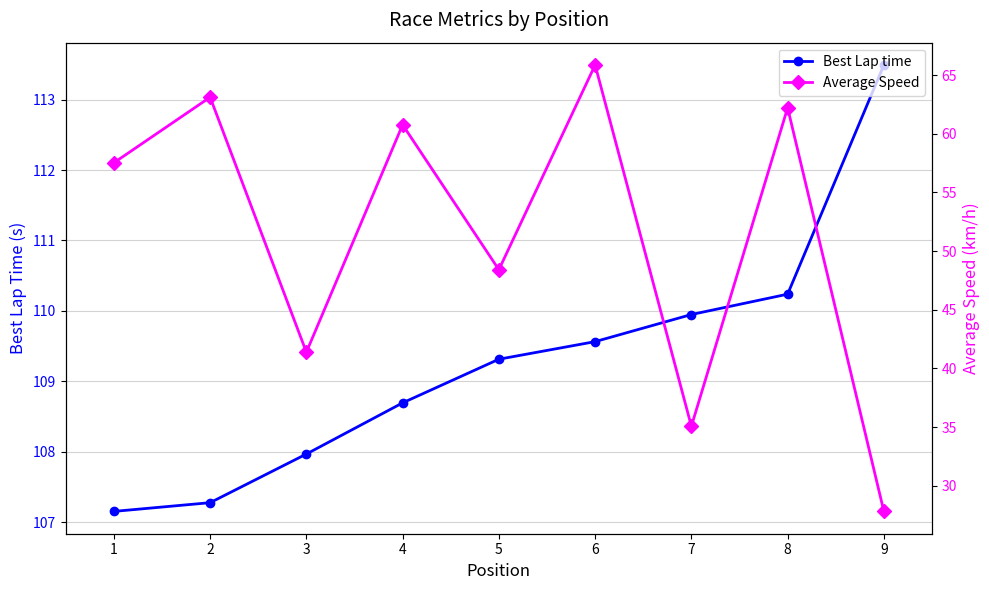

What is the greatest value displayed?

113.5